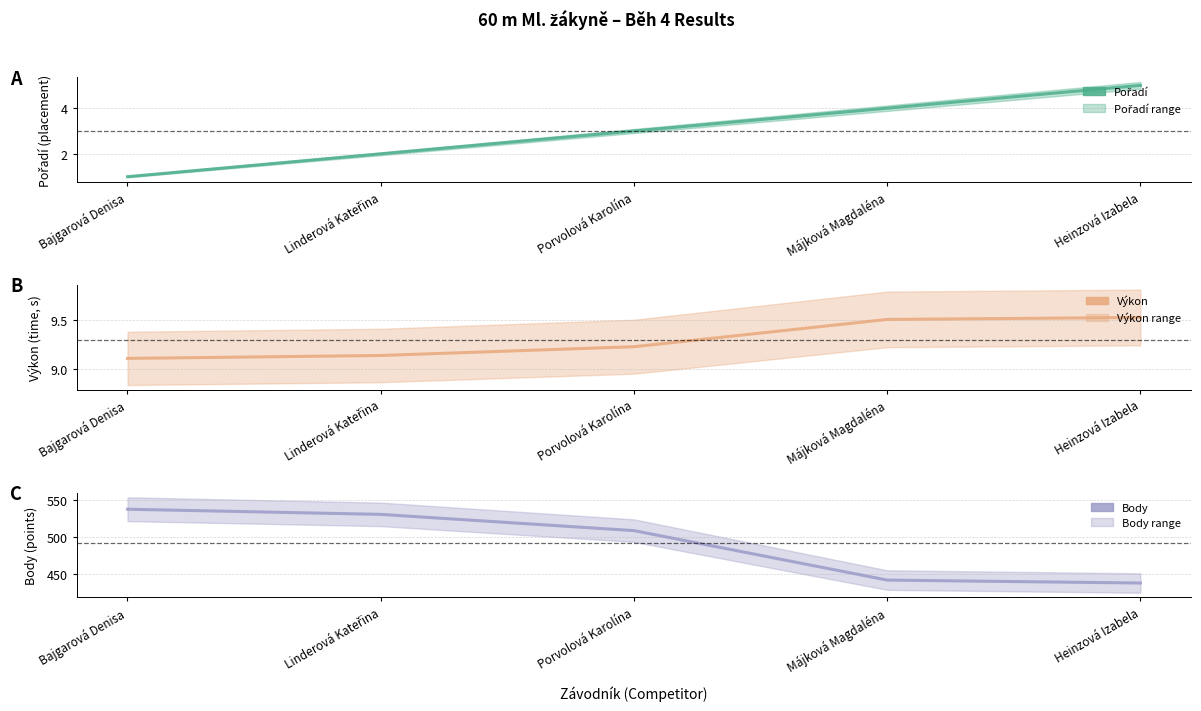

True or false: Výkon and Pořadí intersect in this chart.

False